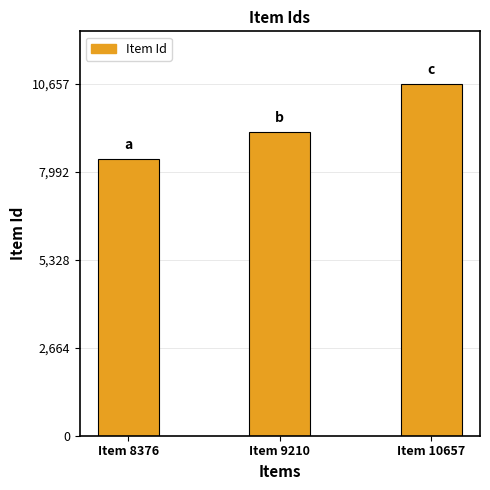

What is the maximum value shown in the chart?

10657